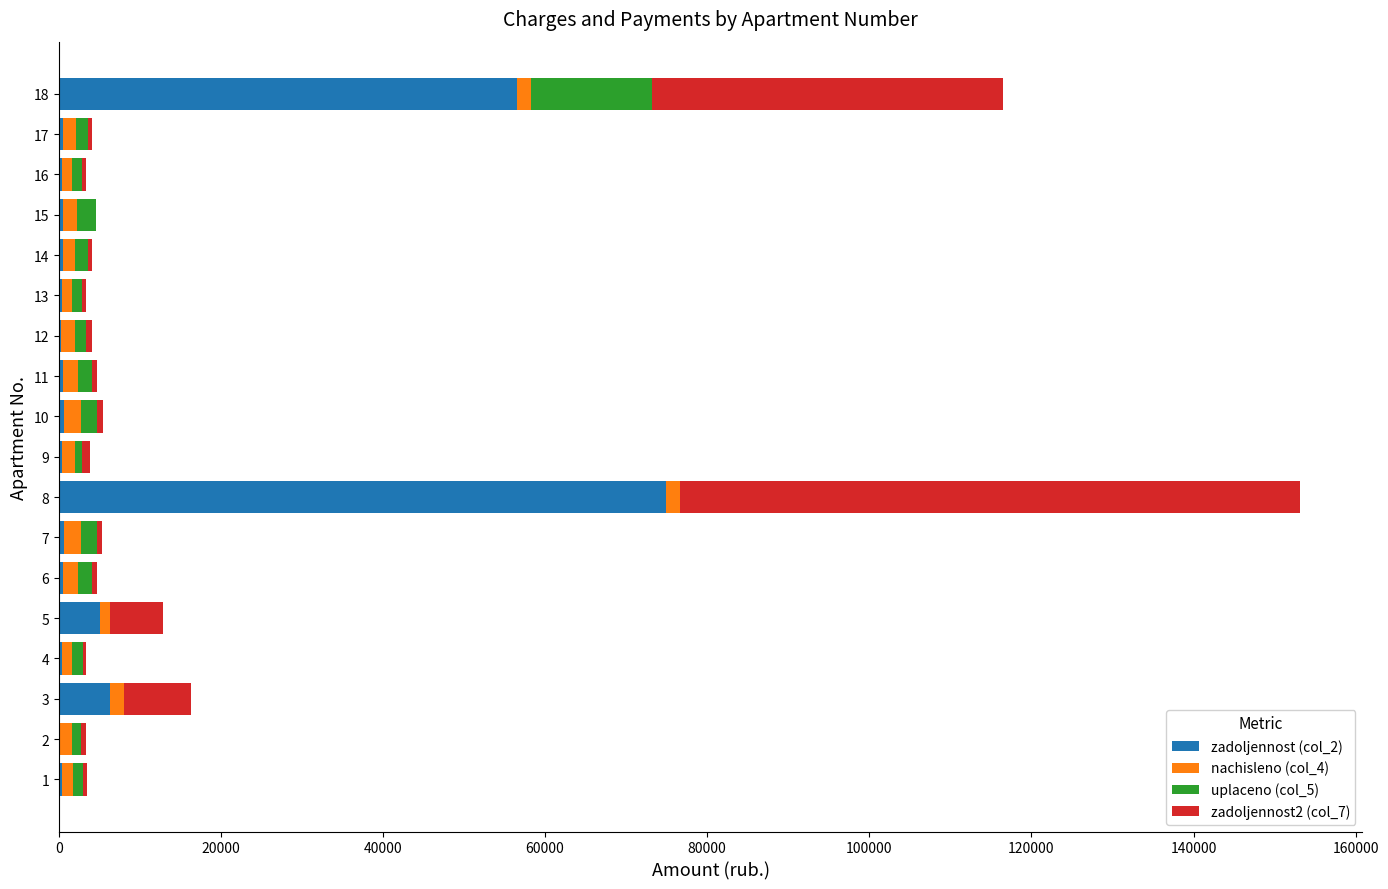

At which category is the sum across all series the highest?

8